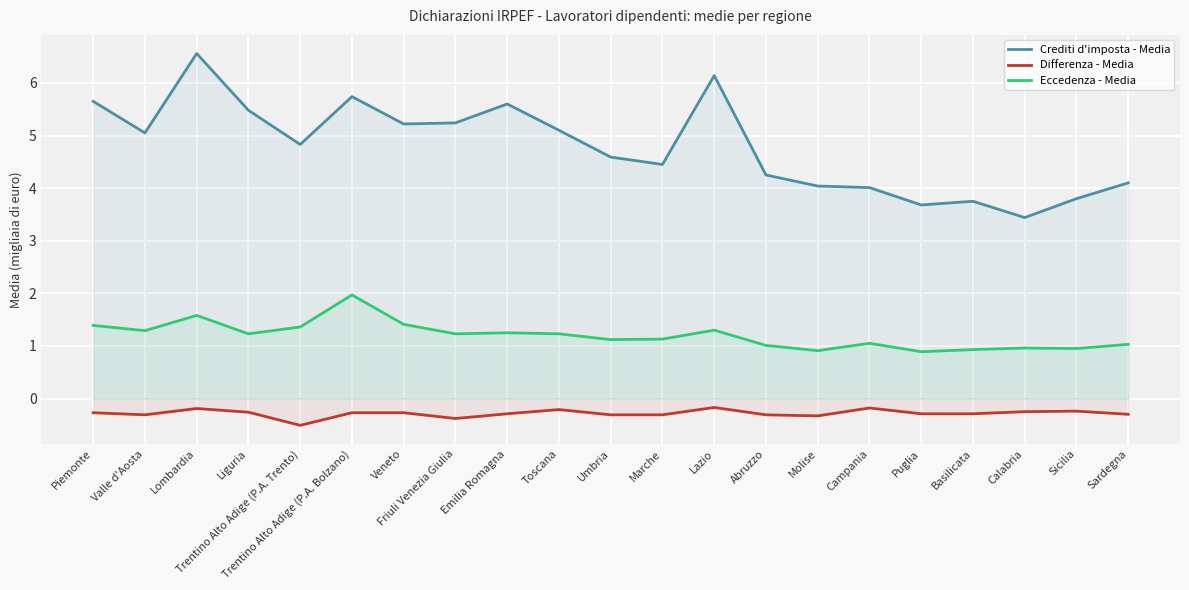

What is the total value across all series at Lazio?

7.3